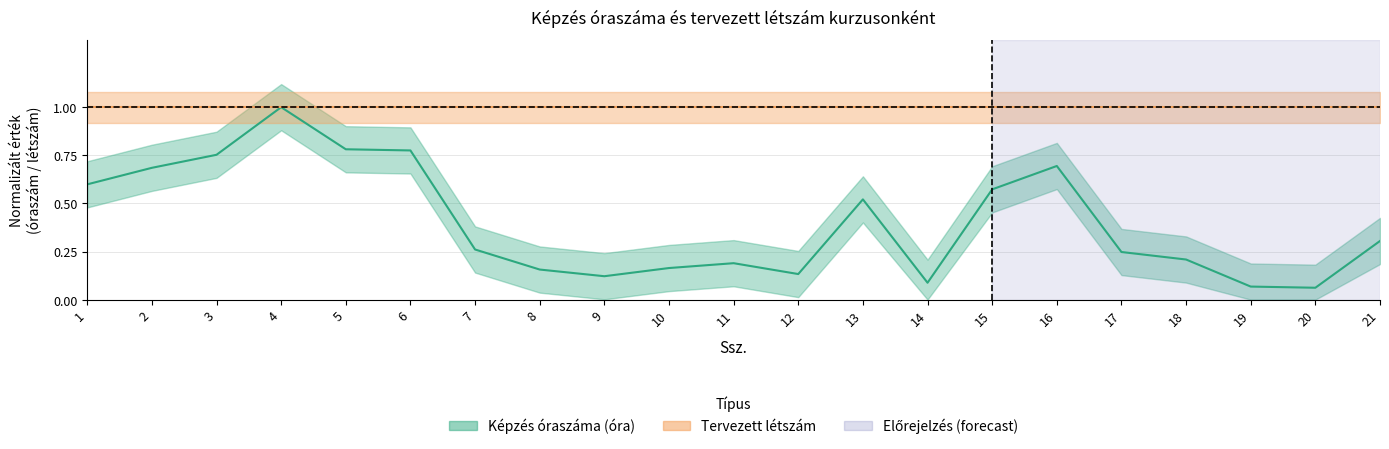

Where is the data nearest to the value 0?

20